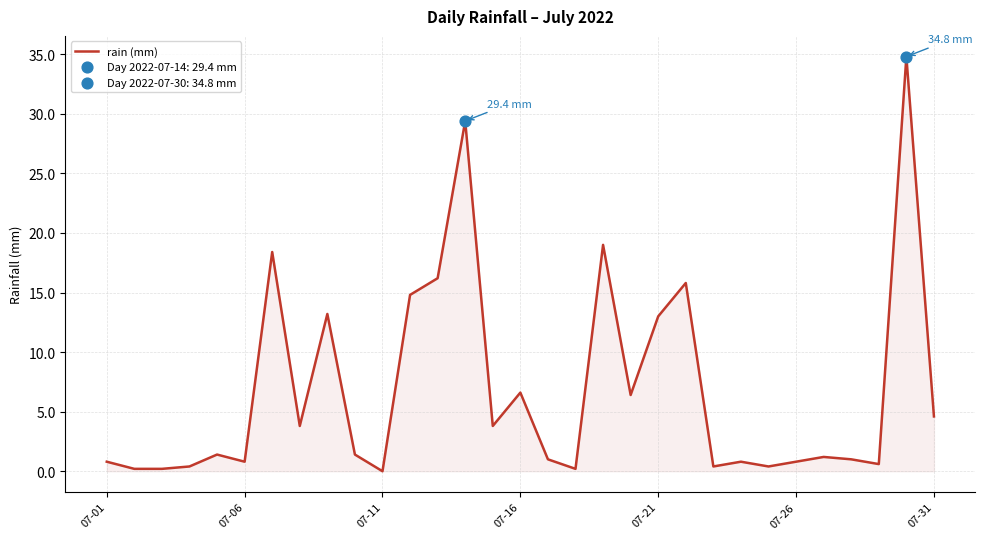

What is the maximum value shown in the chart?

34.8